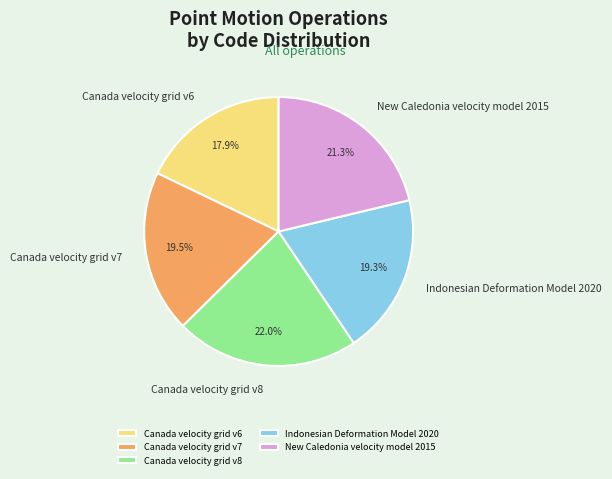

What percentage do New Caledonia velocity model 2015 and Indonesian Deformation Model 2020 together represent?

40.6%